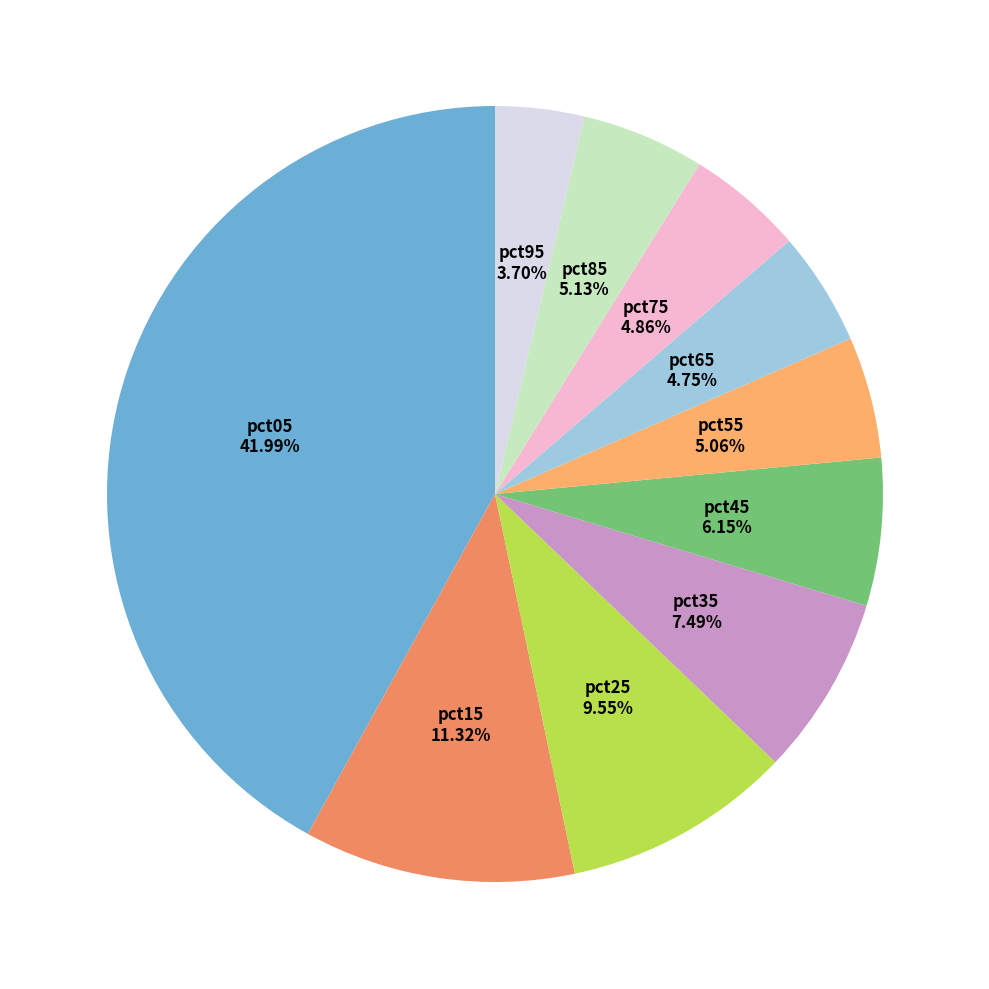

Rank the categories by value from highest to lowest.

pct05, pct15, pct25, pct35, pct45, pct85, pct55, pct75, pct65, pct95